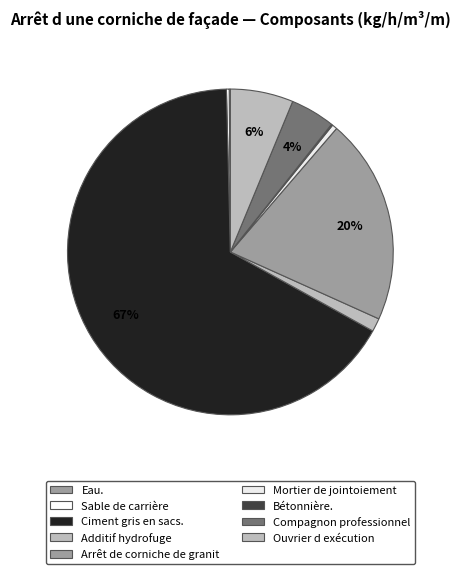

The Bétonnière. slice represents 0% of the pie. True or false?

True